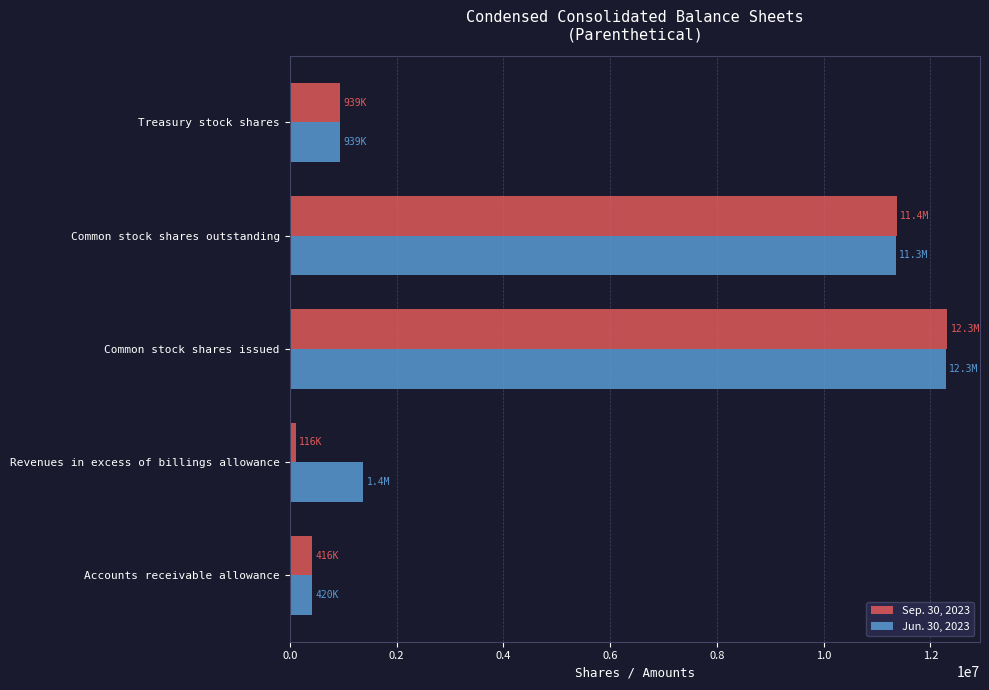

Which series has the widest spread of values?

Sep. 30, 2023